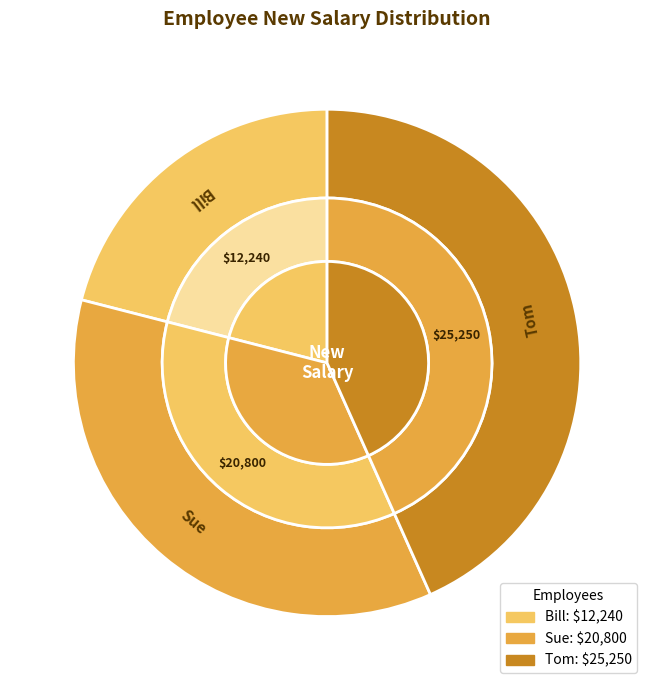

To the nearest percent, what percentage of the pie is Tom?

43%